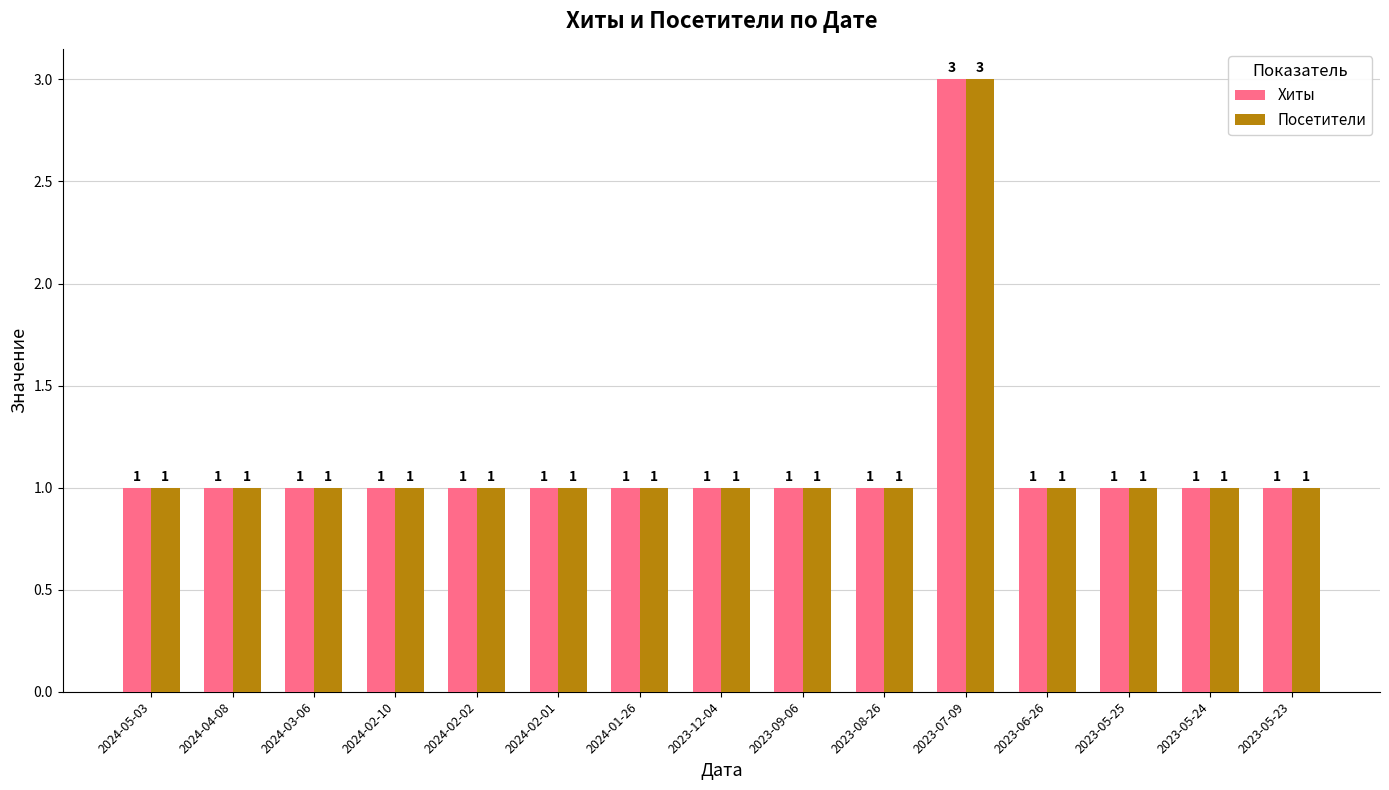

How many Посетители values are between 1 and 2?

14